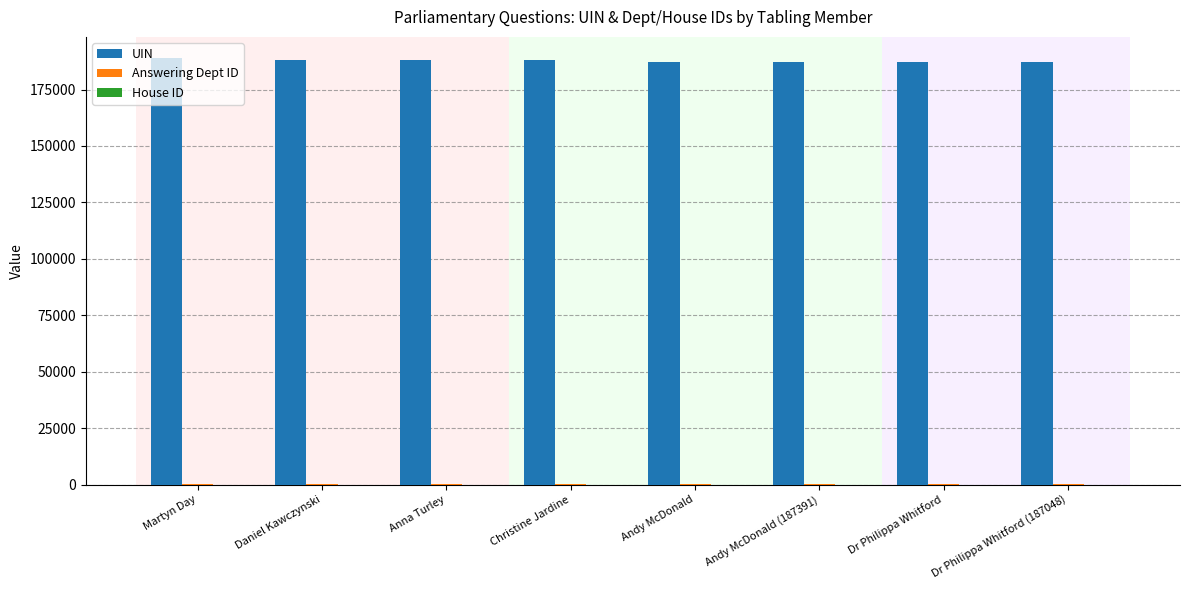

Which series has the largest total across all categories?

UIN